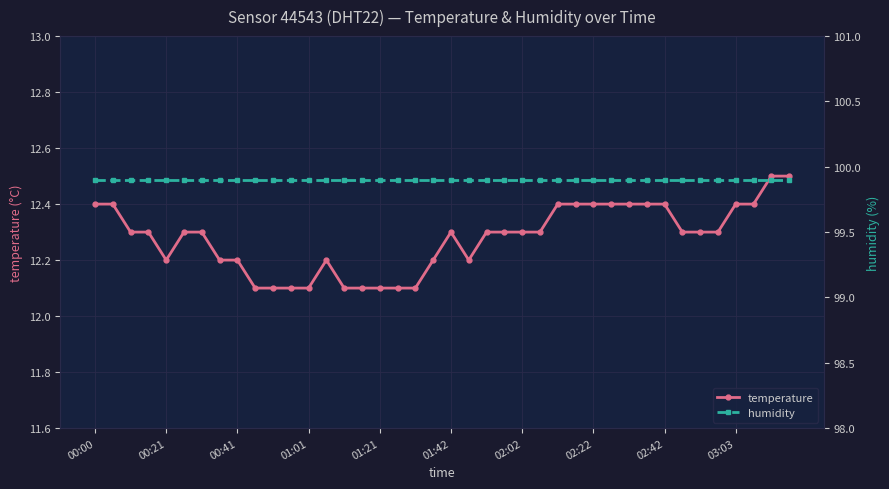

True or false: temperature has more than 0 points higher than both neighbors.

True